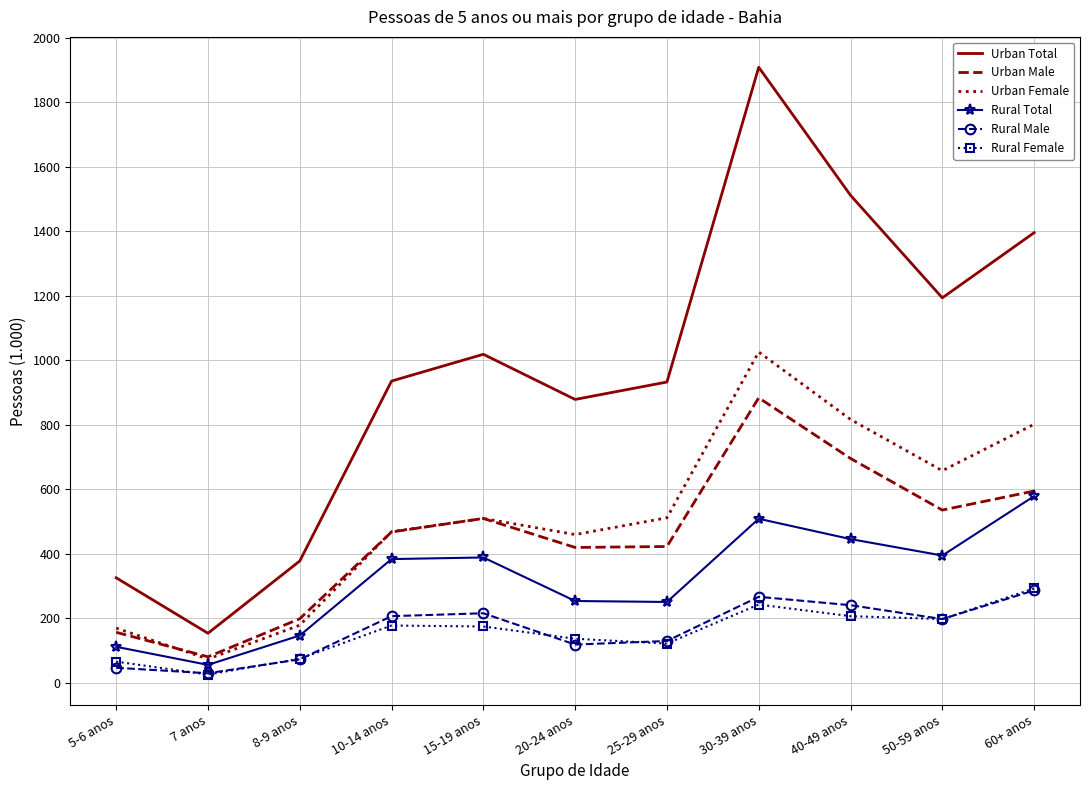

Is it true that Urban Female equals 927 at 50-59 anos?

False